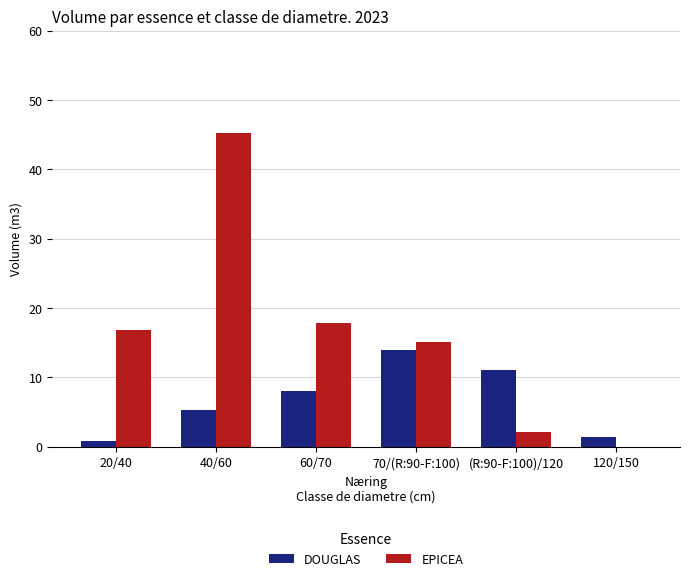

At which category is the sum across all series the highest?

40/60